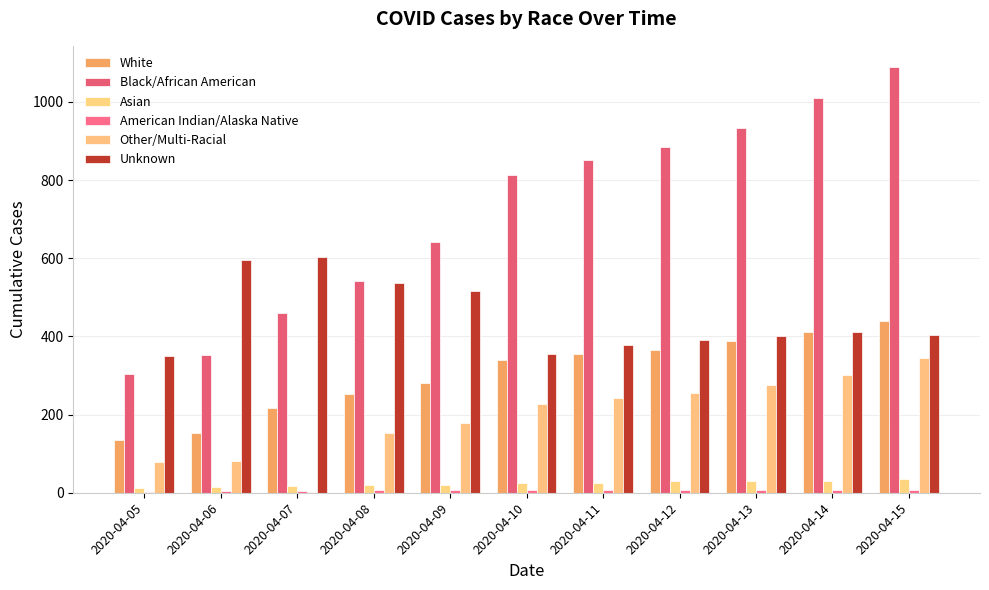

Are the bars horizontal?

No